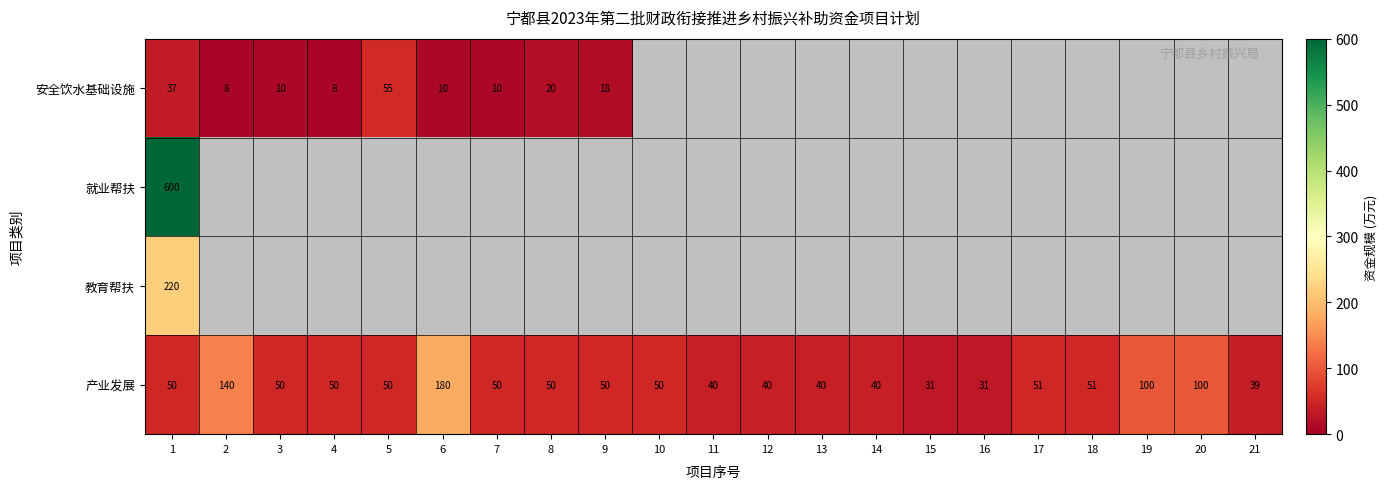

Which category has the highest value in the 产业发展 series?

6